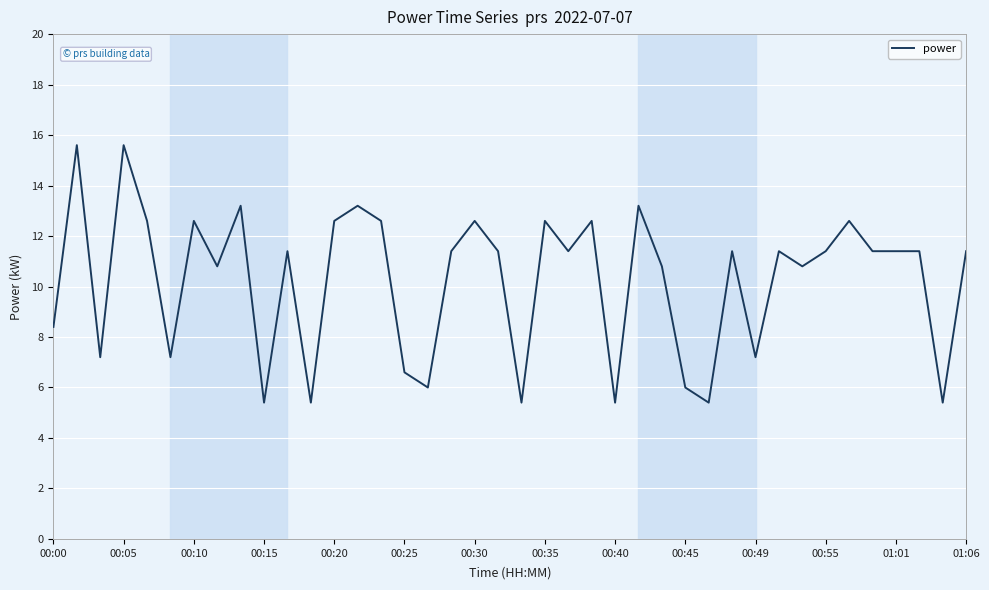

What is the greatest value displayed?

15.6